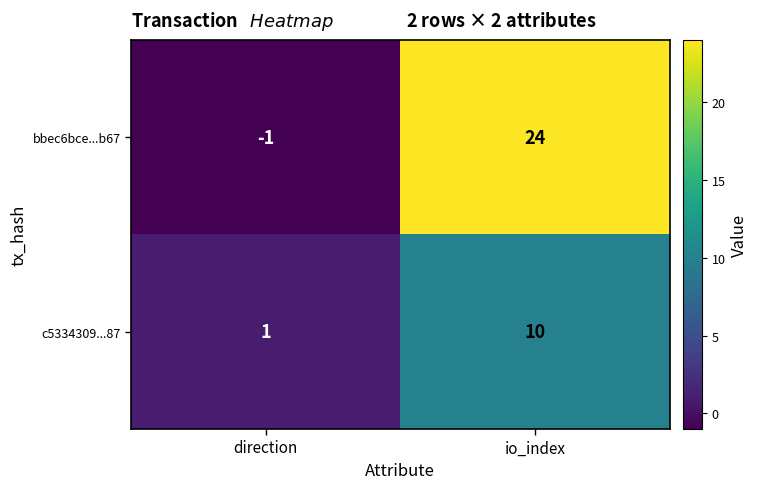

Rank the series at direction from highest to lowest value.

c5334309...87, bbec6bce...b67